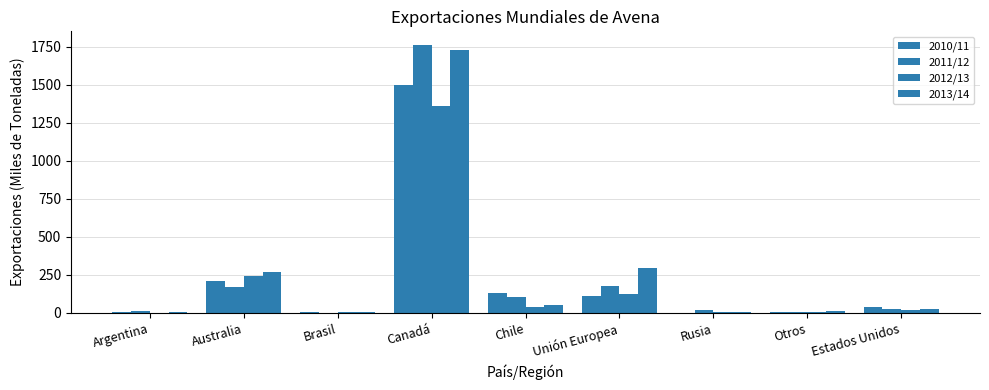

What is the difference between the maximum and minimum values in the 2012/13 series?

1358